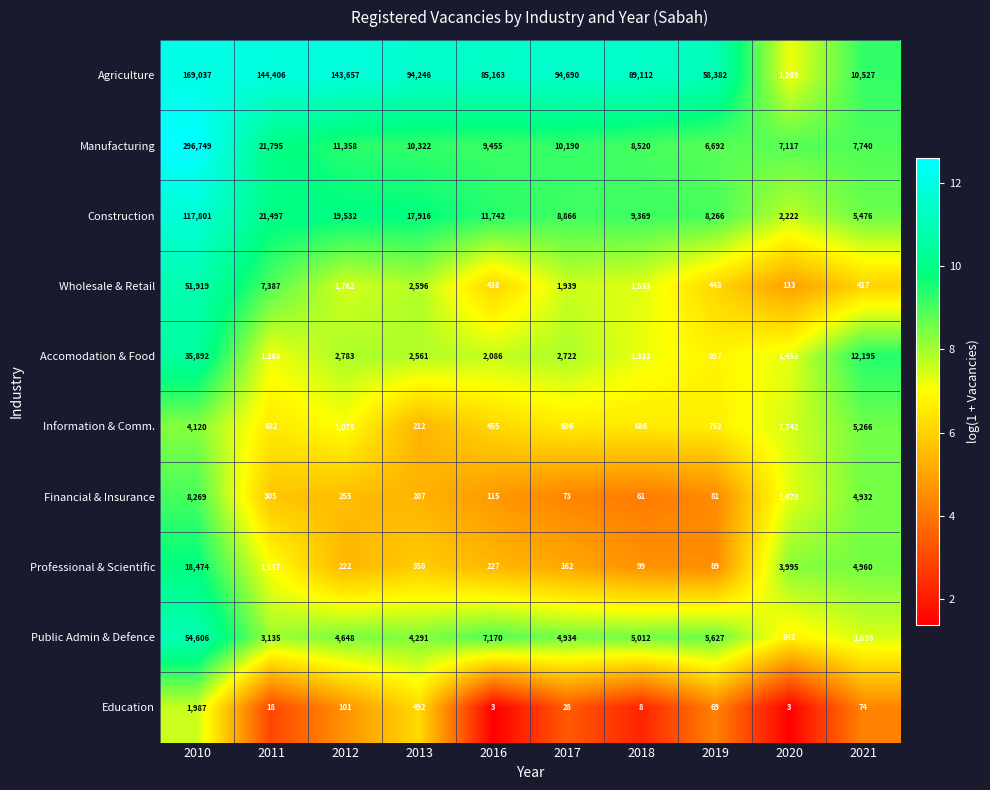

What value does the Agriculture series have at 2011, to the nearest 10?

144410